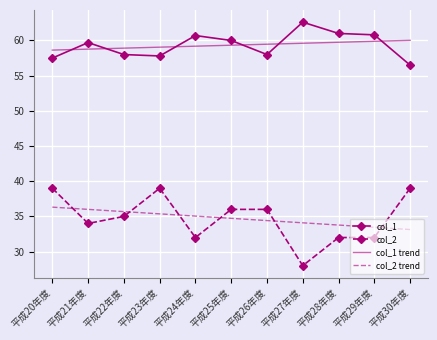

What are all the series names shown in the legend?

col_1, col_2, col_1 trend, col_2 trend